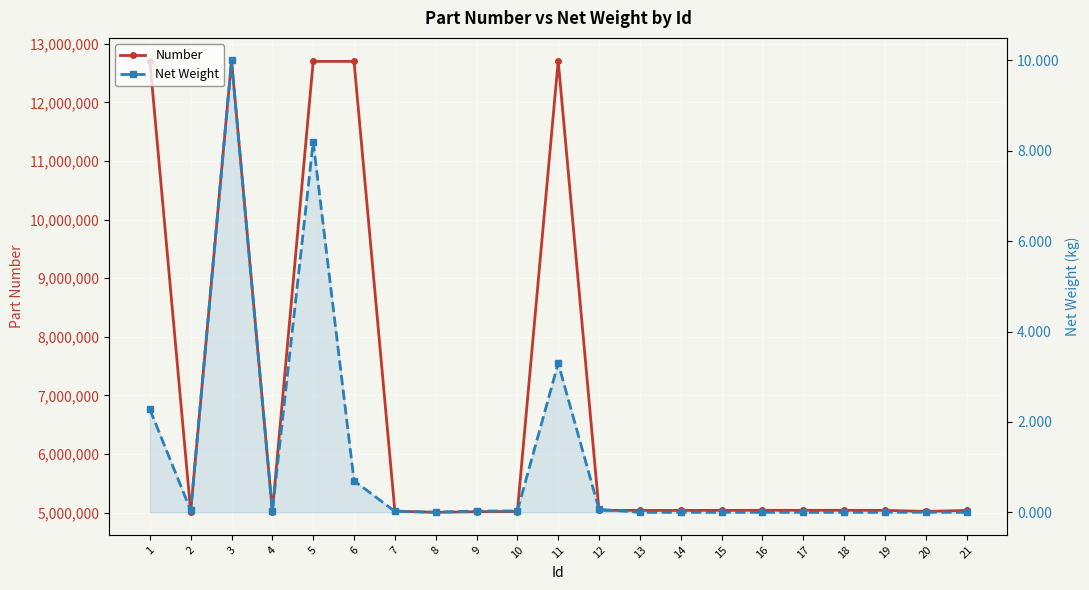

At 10, list the series in order from smallest to largest.

Net Weight, Number